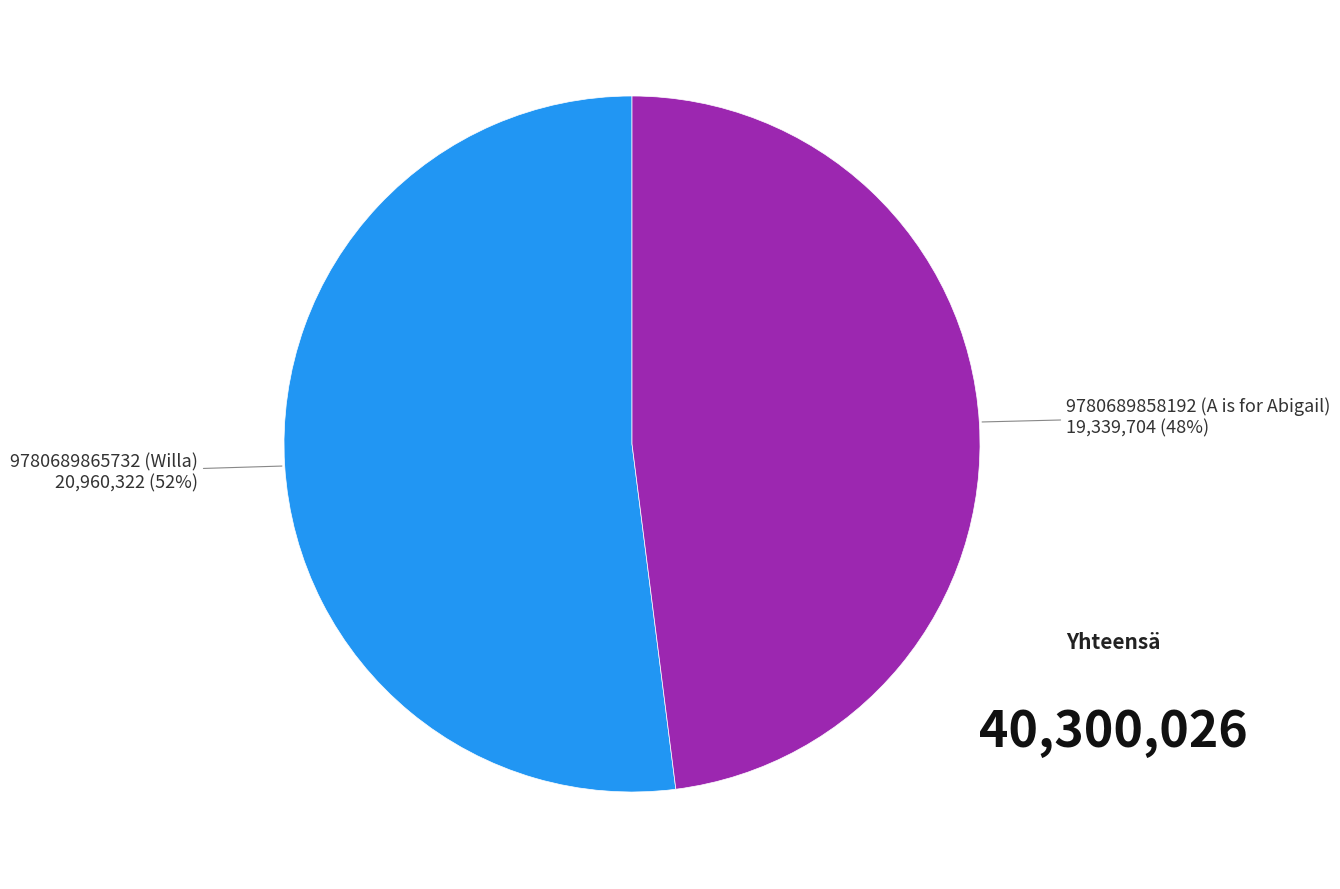

Is 9780689865732 (Willa) the majority of the pie?

Yes